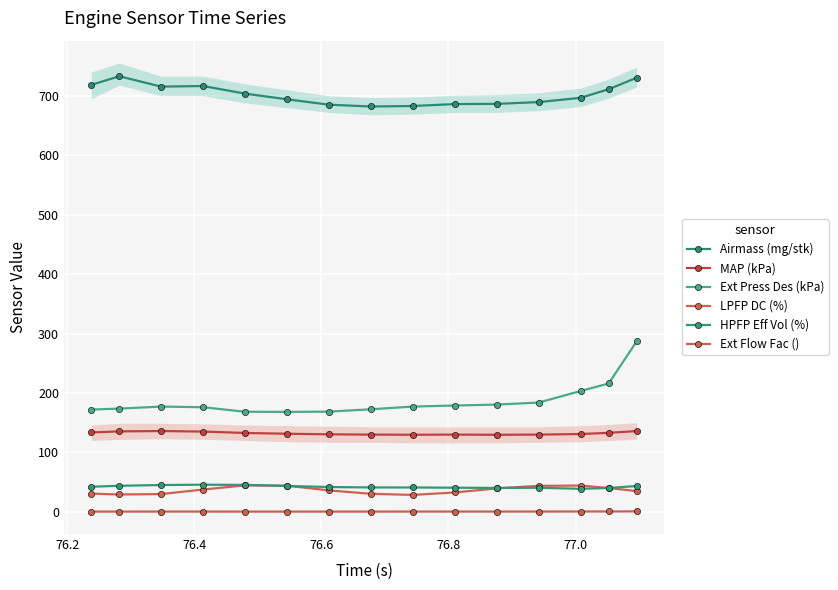

What is the sum of all LPFP DC (%) values?

545.8